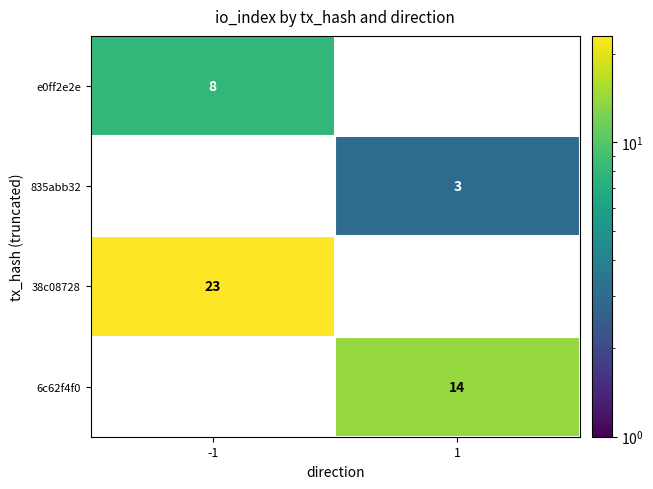

What value does the 38c08728 series have at -1, to the nearest 5?

25